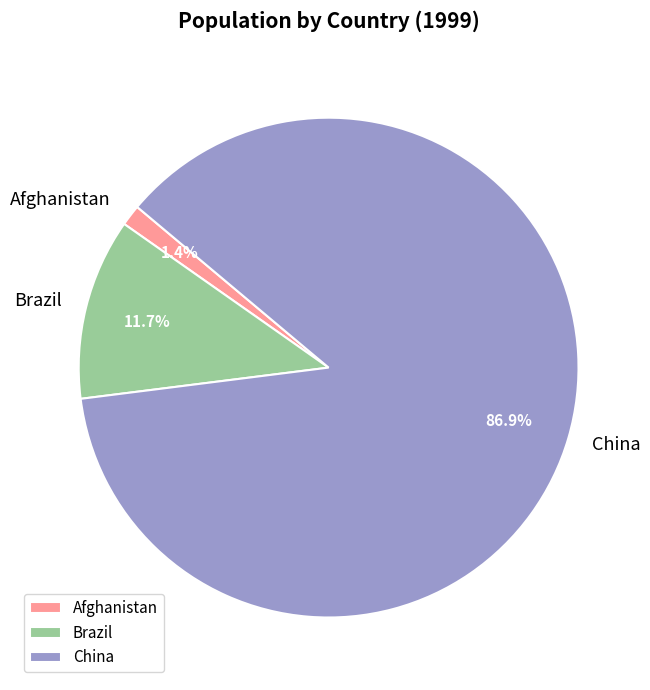

How many segments does this pie chart have?

3